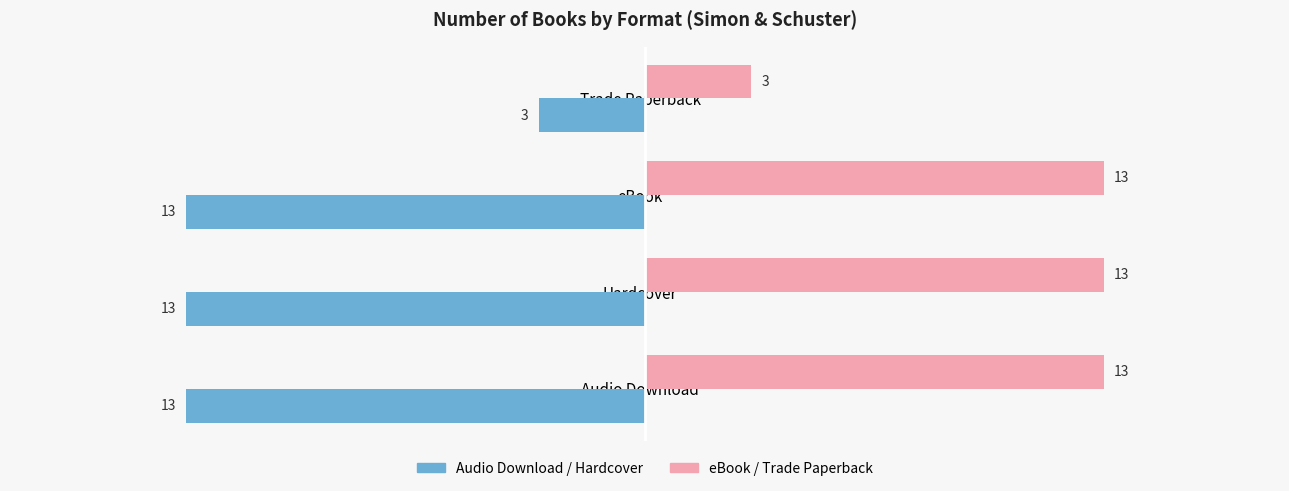

What is the smallest value displayed?

-13